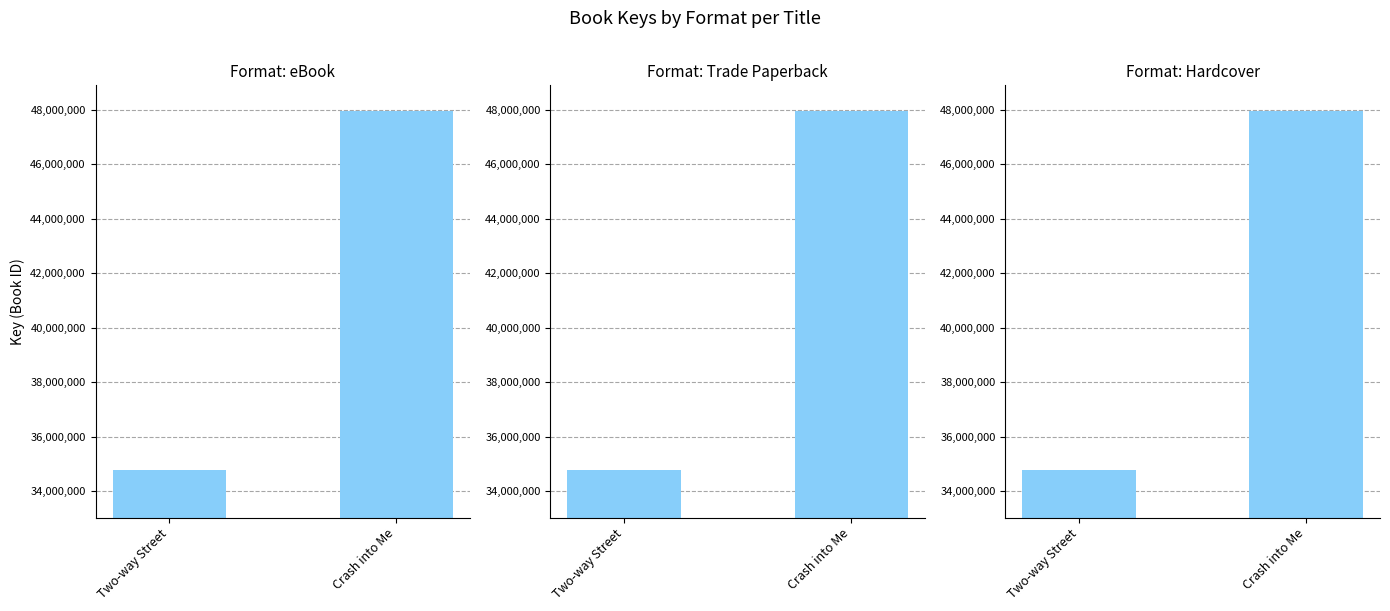

Reading left to right, what are all the values shown in this chart?

eBook: 34766992	47928819
Trade Paperback: 34766992	47928819
Hardcover: 34766992	47928819